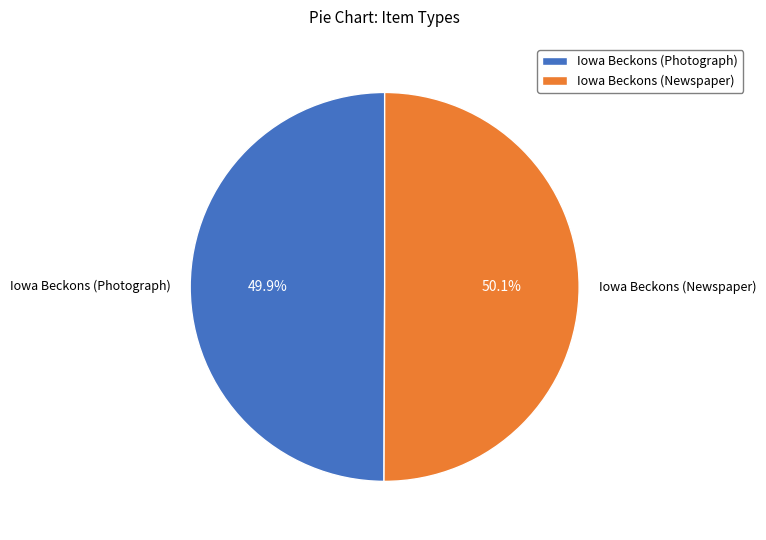

To the nearest percent, what percentage of the pie is Iowa Beckons (Photograph)?

50%